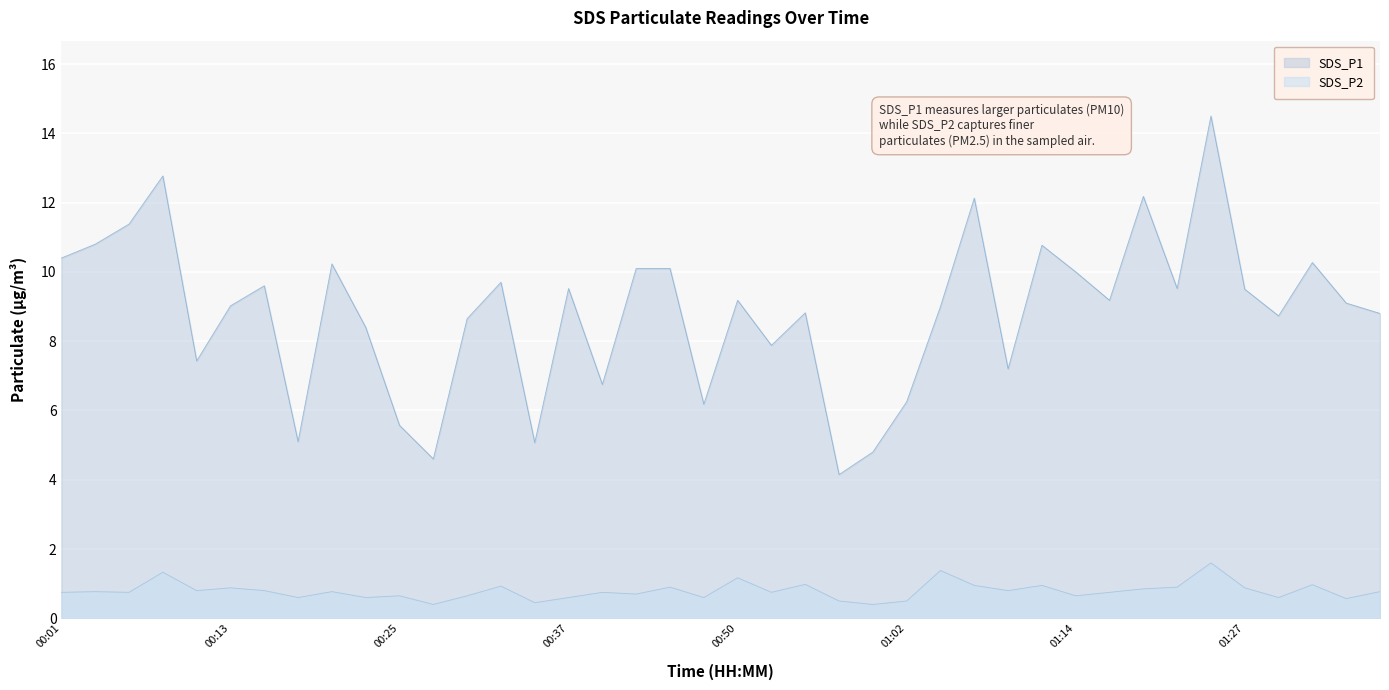

Is the value of SDS_P1 at 00:37 greater than the value of SDS_P2 at 00:55?

Yes